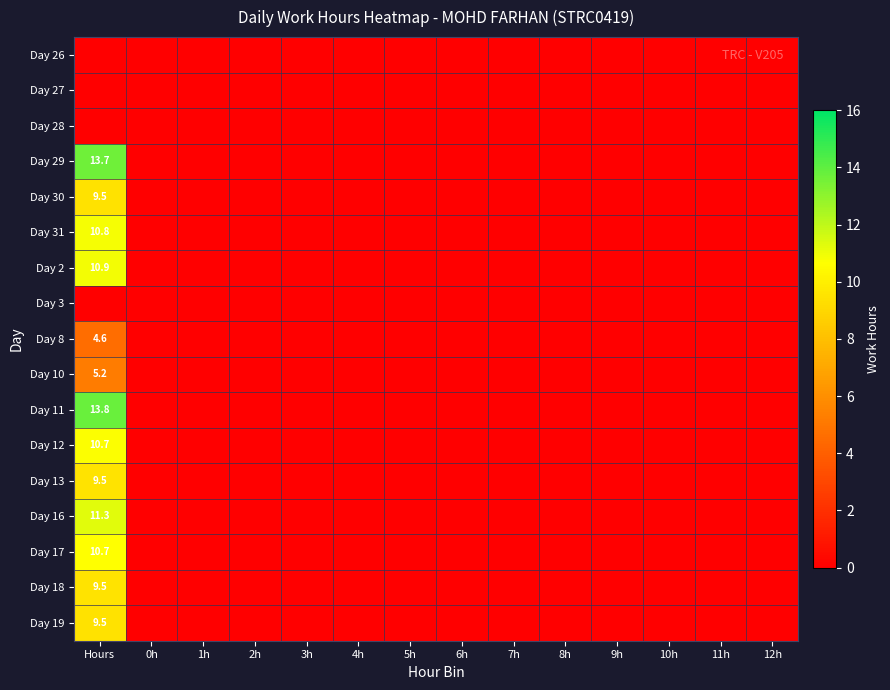

True or false: Day 19 has a value of 2.3 at Hours.

False